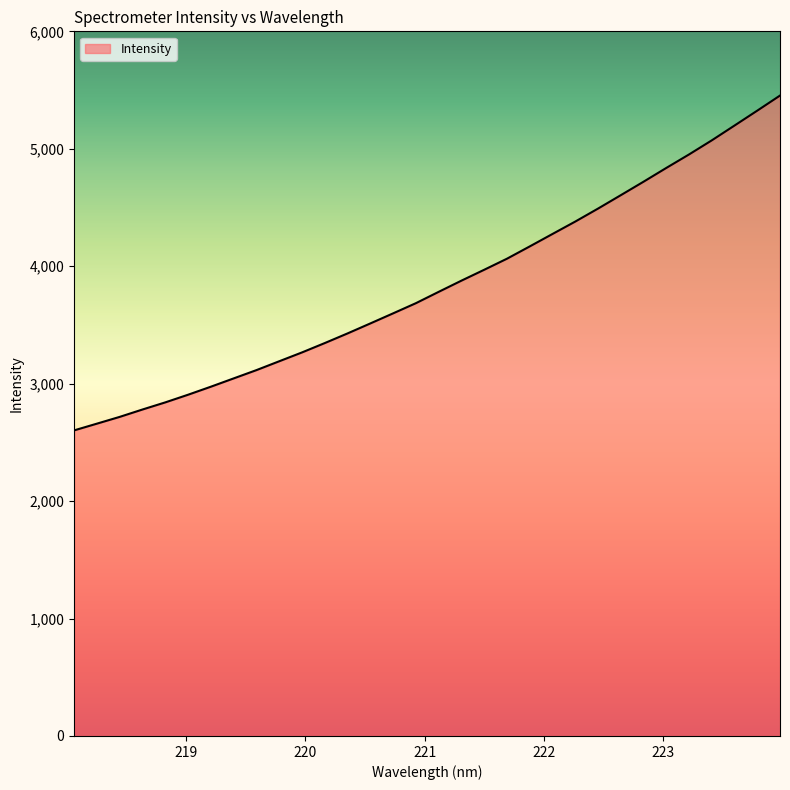

What is the smallest value displayed?

2602.2